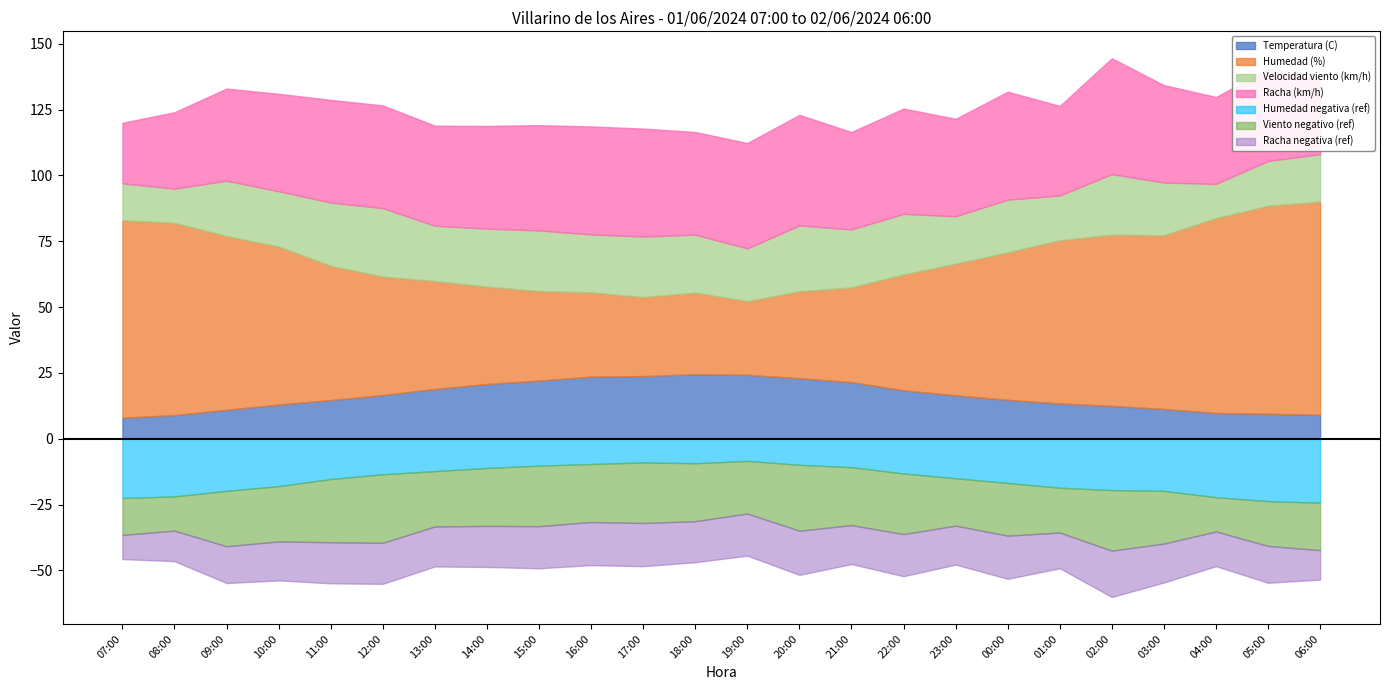

The value of Humedad (%) at 17:00 is 44.0. True or false?

False